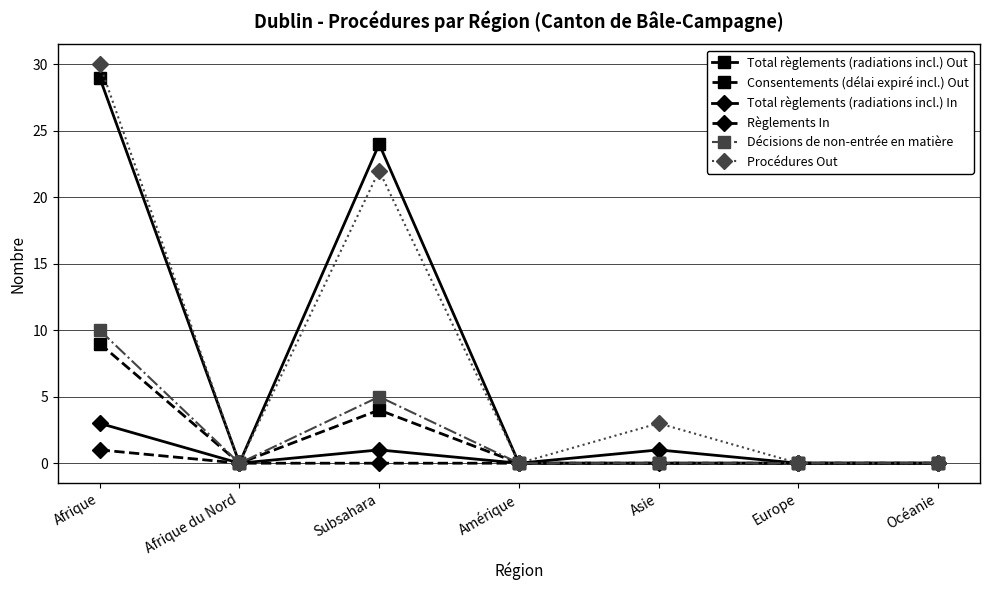

How many lines are shown in the chart?

6